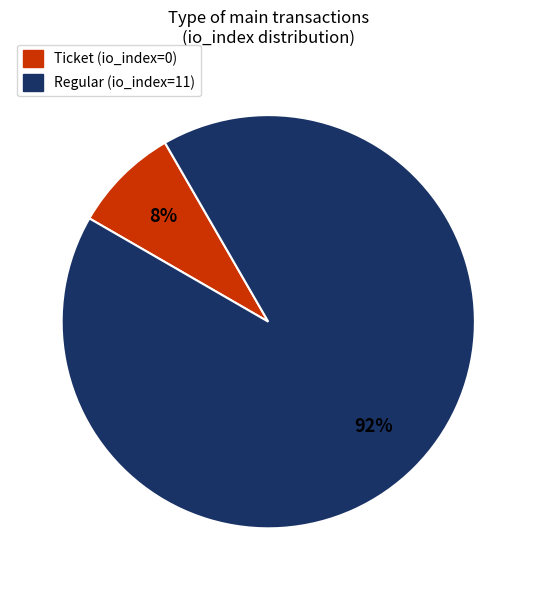

To the nearest percent, what percentage of the pie is Regular (io_index=11)?

92%